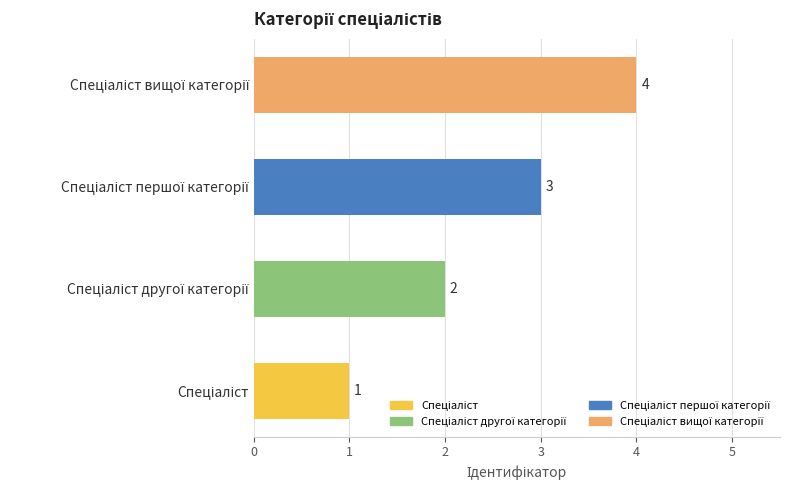

What is the greatest value displayed?

4